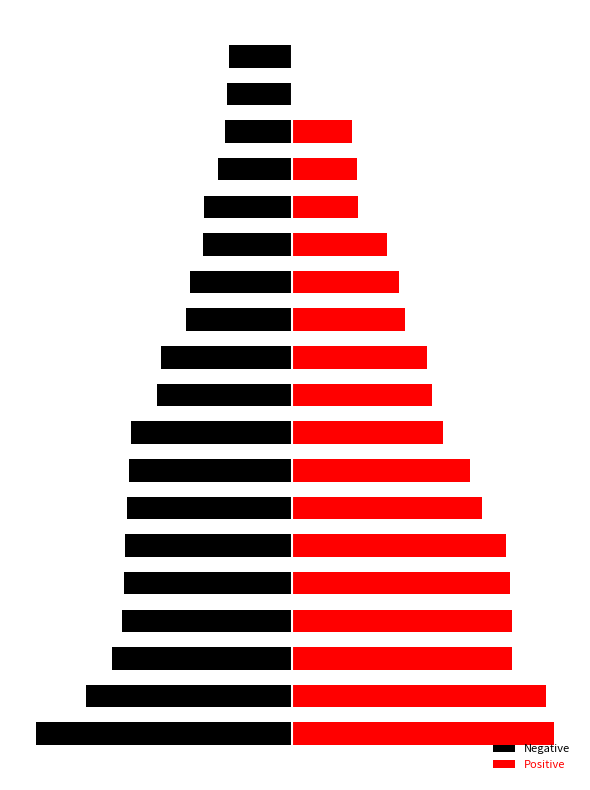

What is the sum of the Positive values at 13 and 12?

1.8